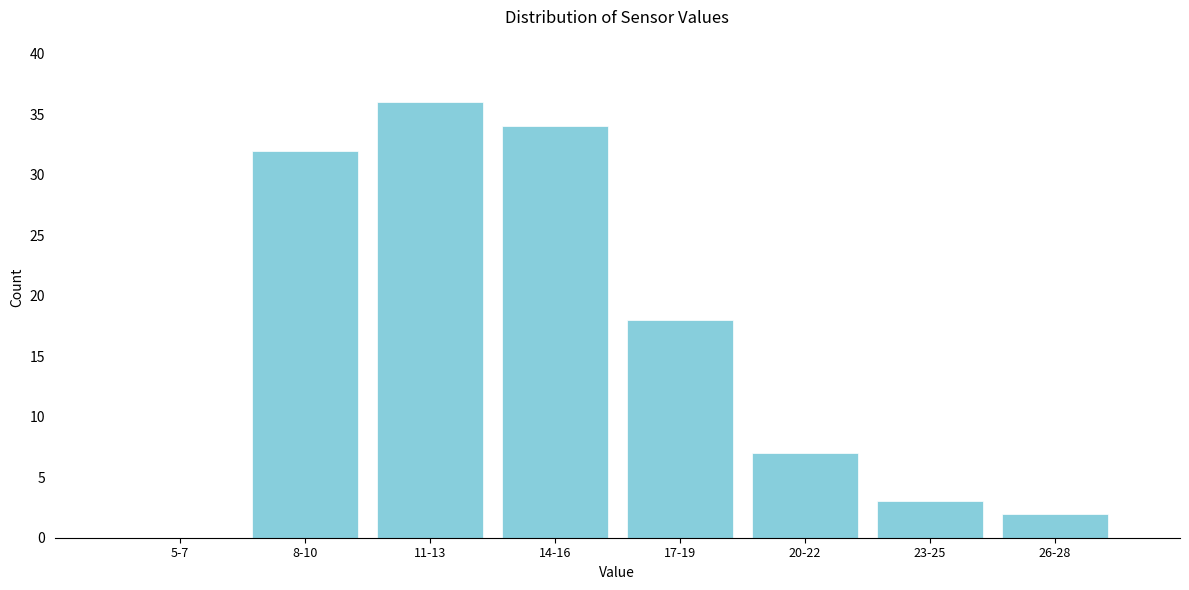

Reading left to right, list all the values displayed in this chart.

5-7=0	8-10=32	11-13=36	14-16=34	17-19=18	20-22=7	23-25=3	26-28=2